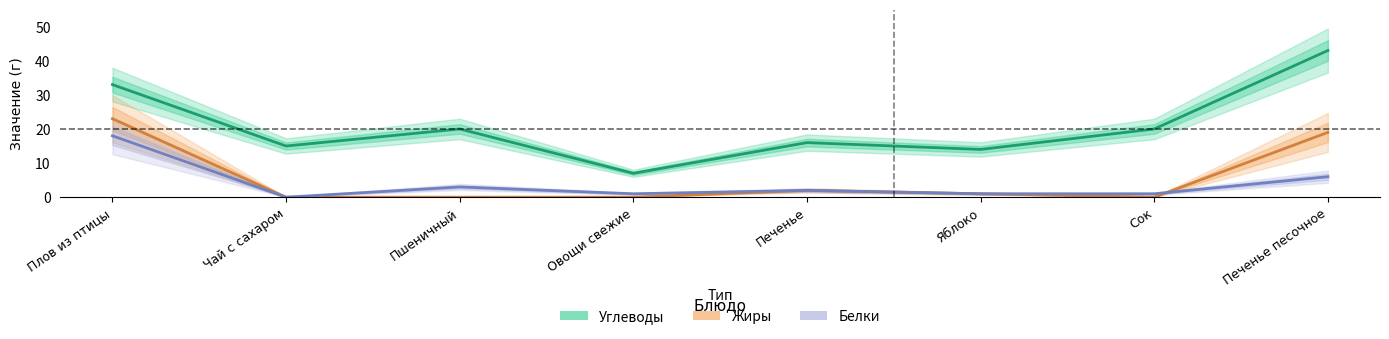

Rank the categories by Белки value from highest to lowest.

Плов из птицы, Печенье песочное, Пшеничный, Печенье, Овощи свежие, Яблоко, Сок, Чай с сахаром